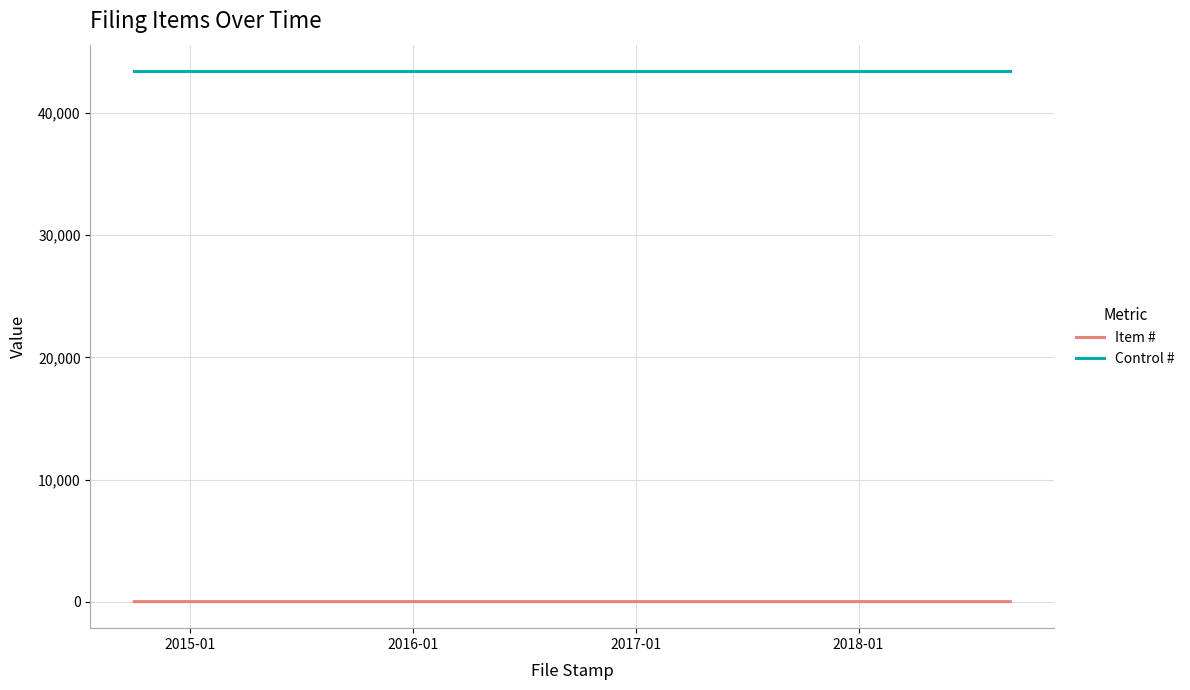

How many lines are shown in the chart?

2